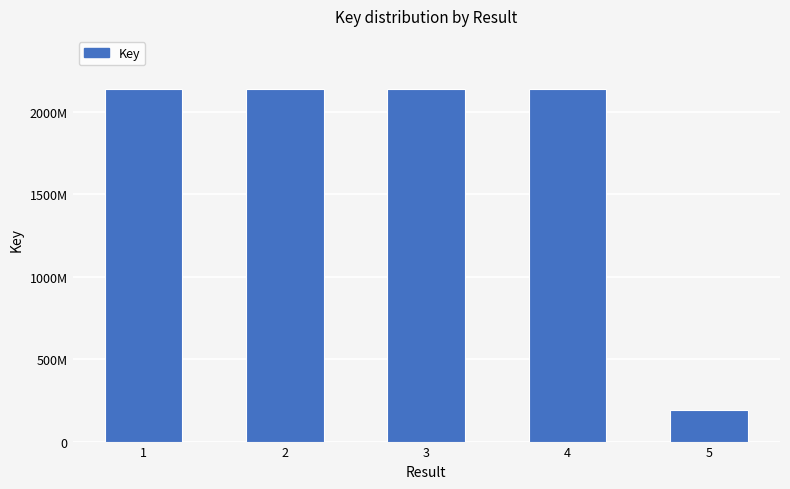

Are the bars horizontal?

No